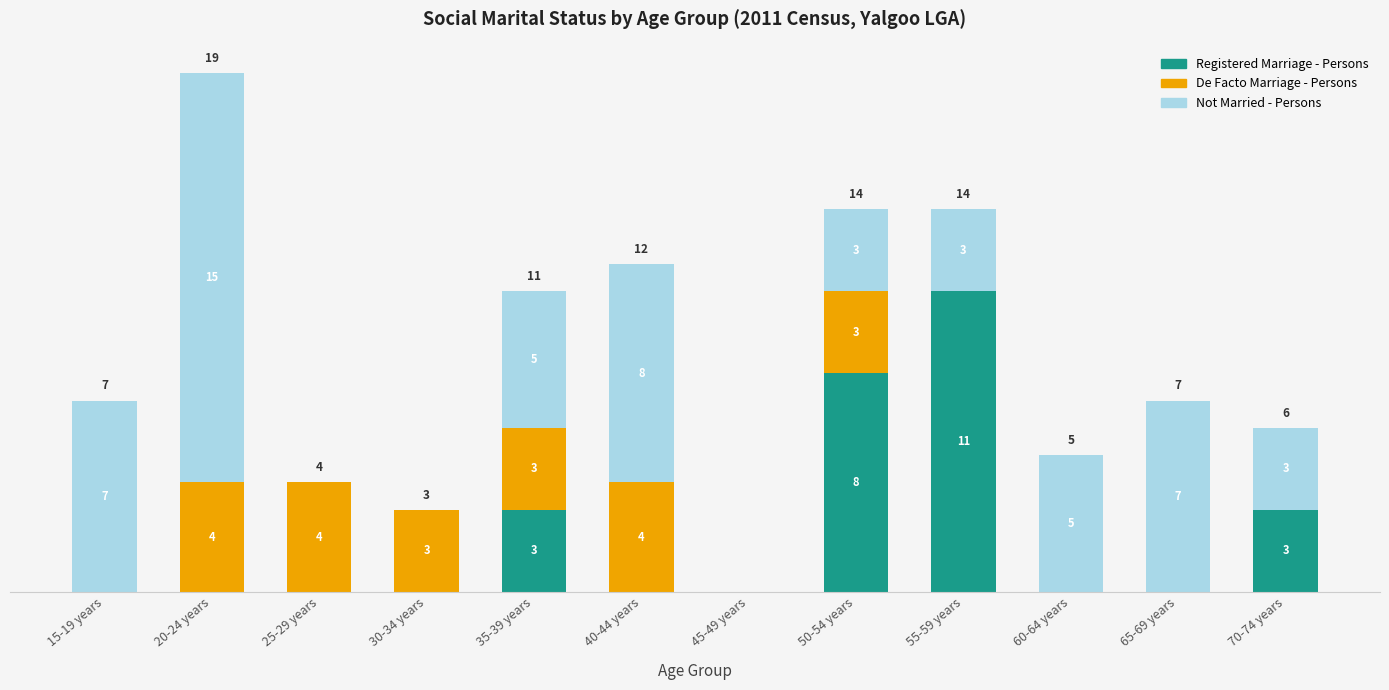

At which category is the sum across all series the highest?

20-24 years